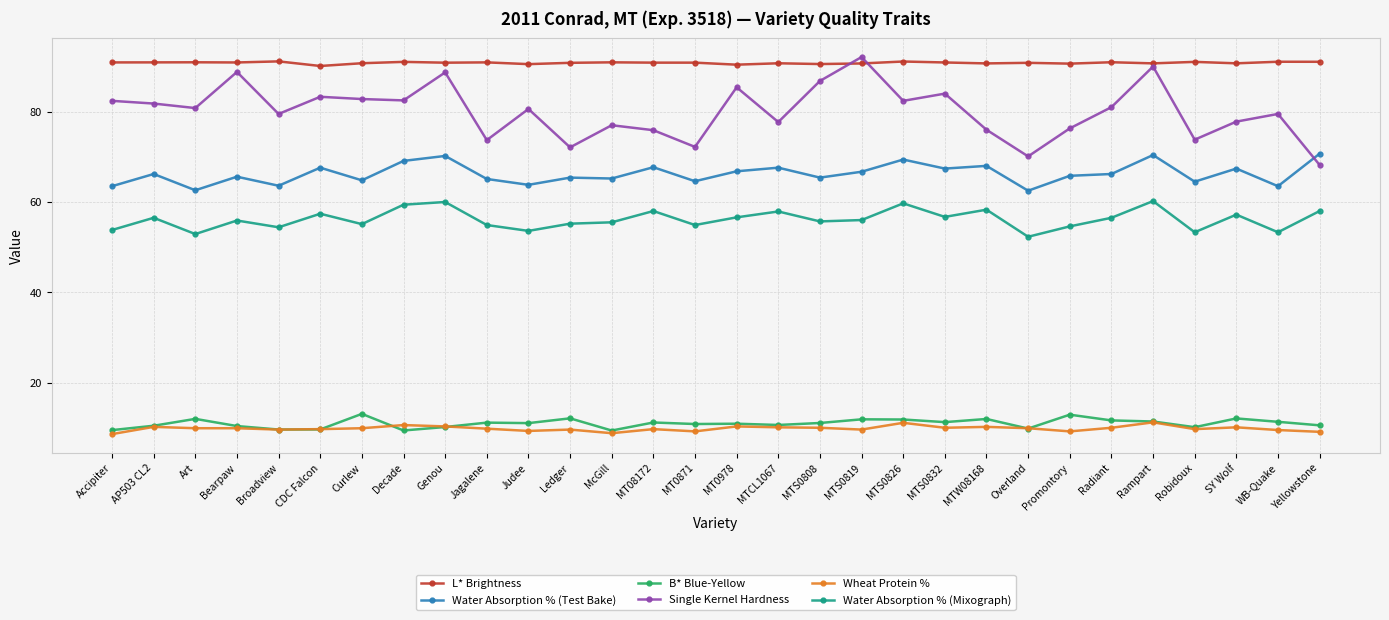

What is the difference between the highest and lowest values at AP503 CL2?

80.7